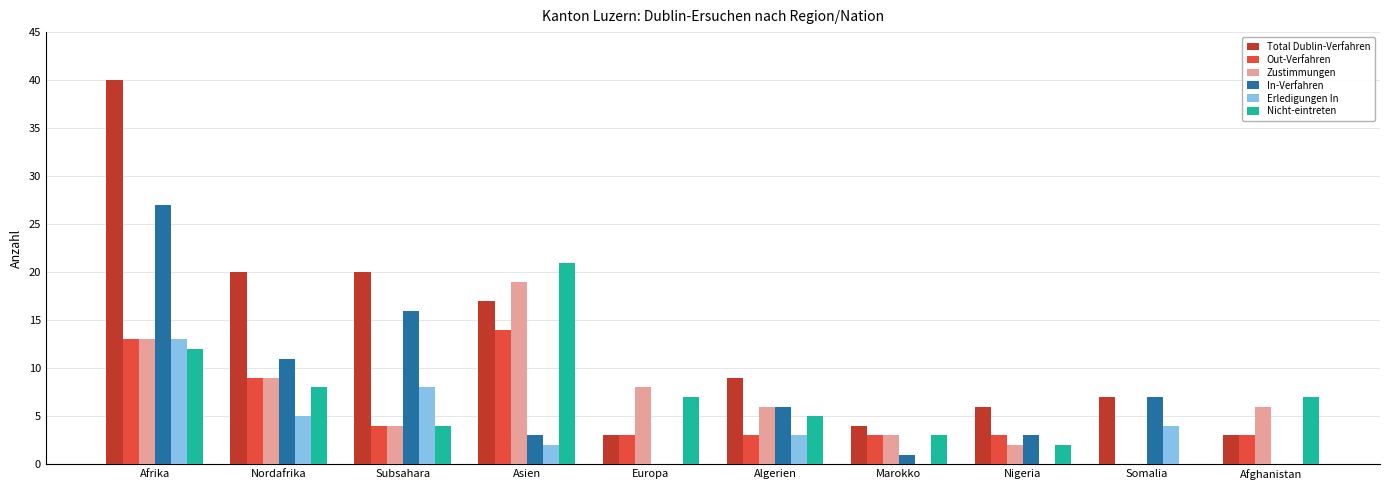

Where is Out-Verfahren nearest to the value 7?

Nordafrika